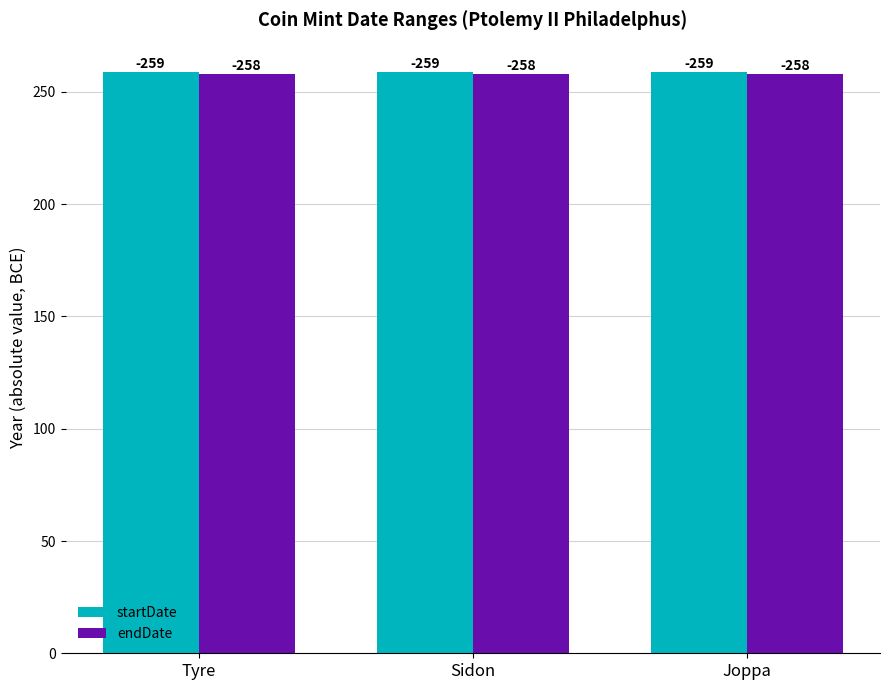

What is the sum of all startDate values?

777